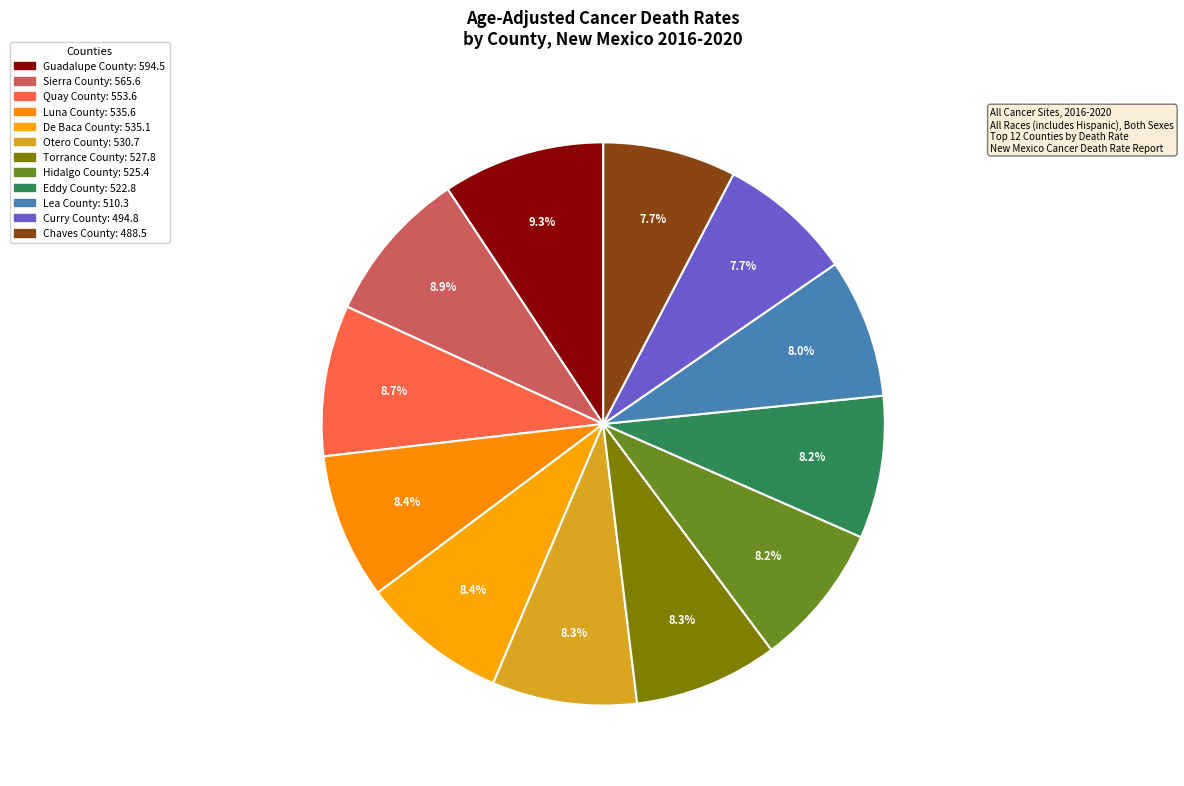

Count the number of slices in the pie.

12